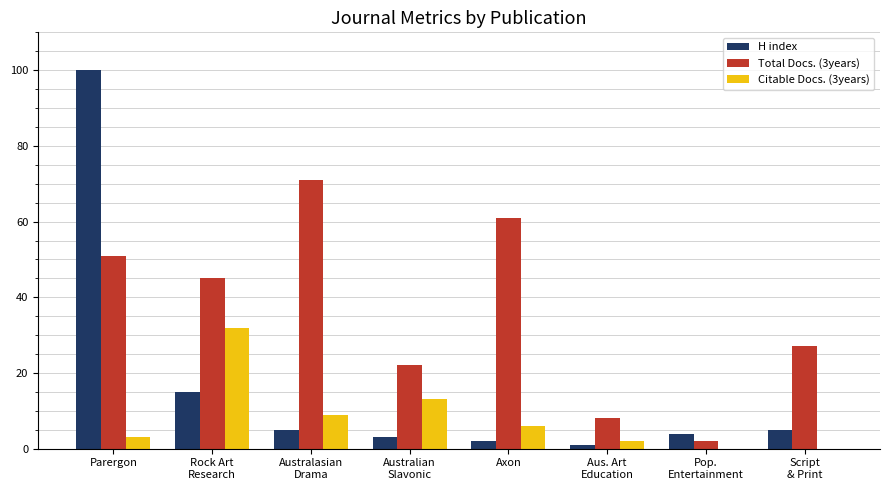

Is it true that H index equals 133 at Parergon?

False